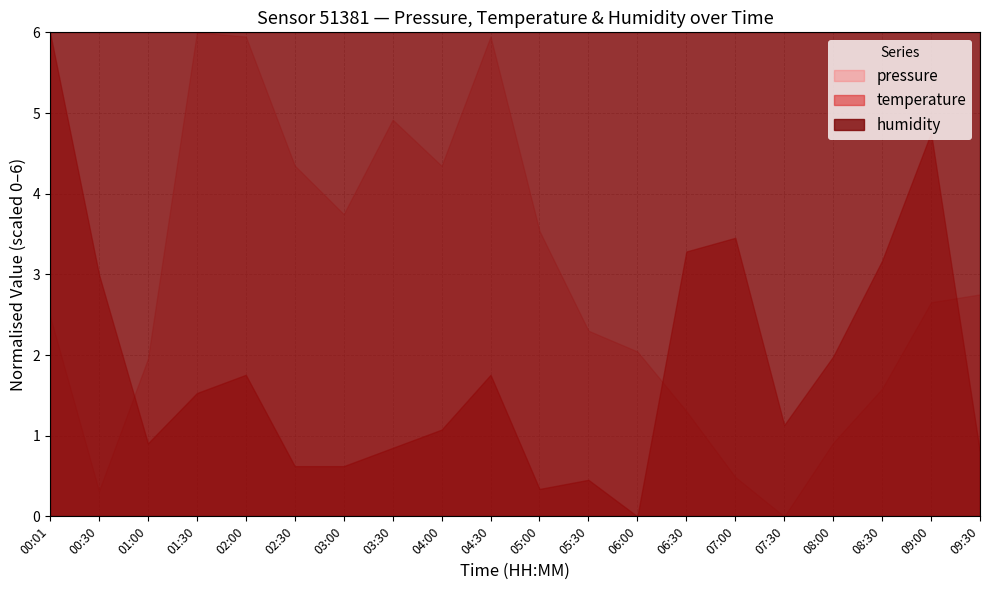

What is the sum of the pressure values at 02:00 and 09:30?

8.7